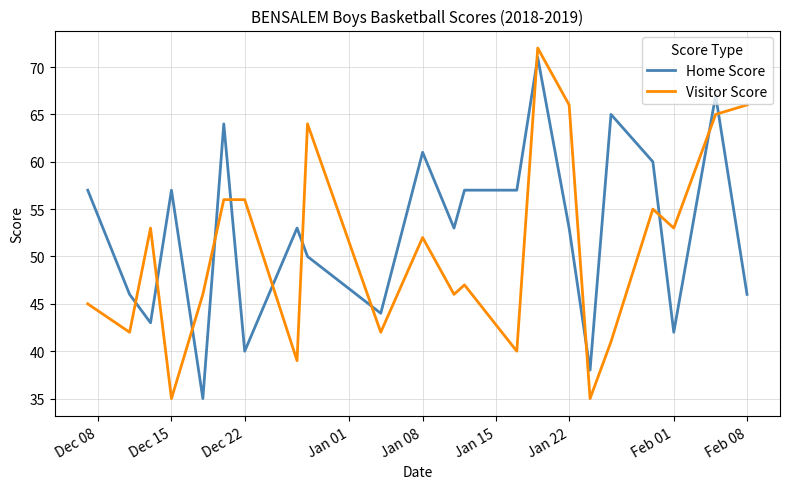

How many times do Home Score and Visitor Score cross each other?

13